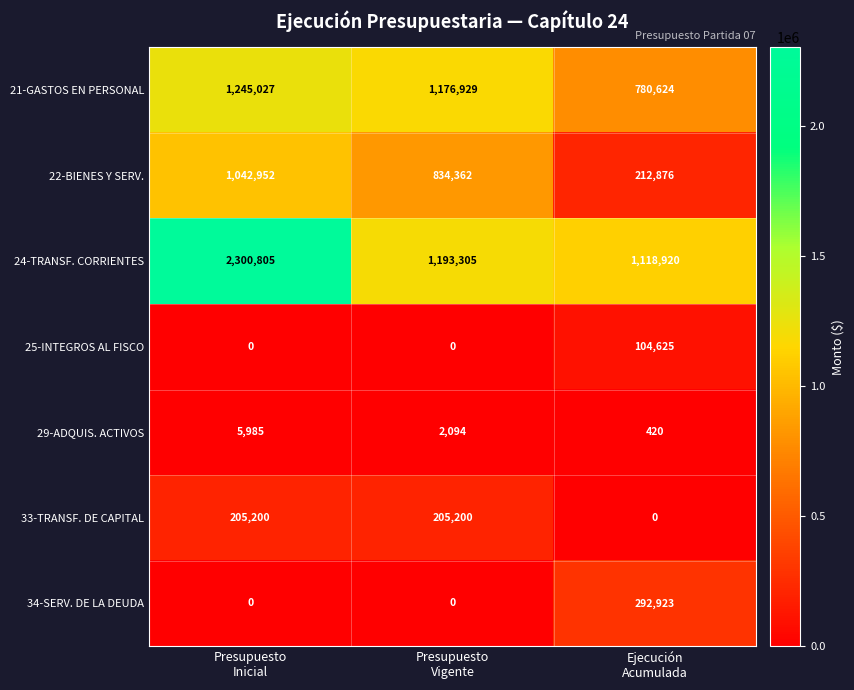

What is the maximum value shown in the chart?

2300805